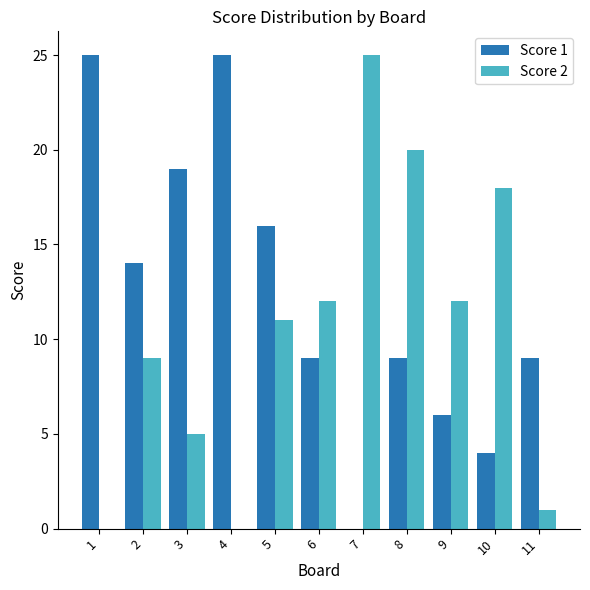

What is the sum of the Score 2 values at 6 and 1?

12